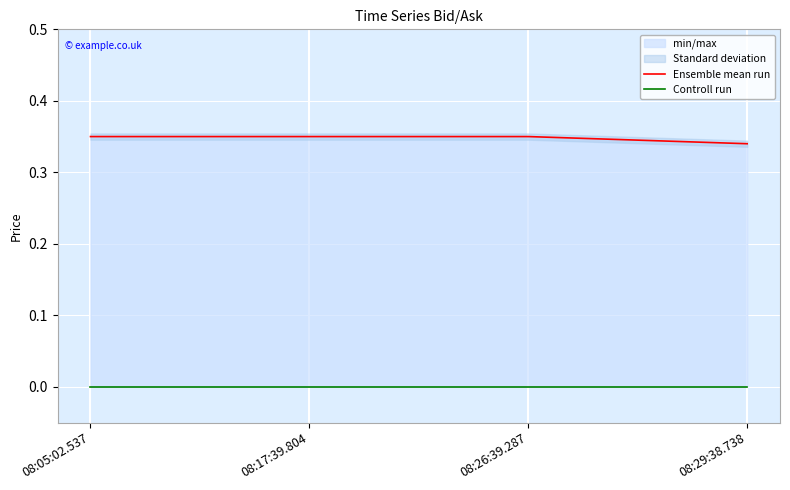

What position from the right is 08:26:39.287?

2